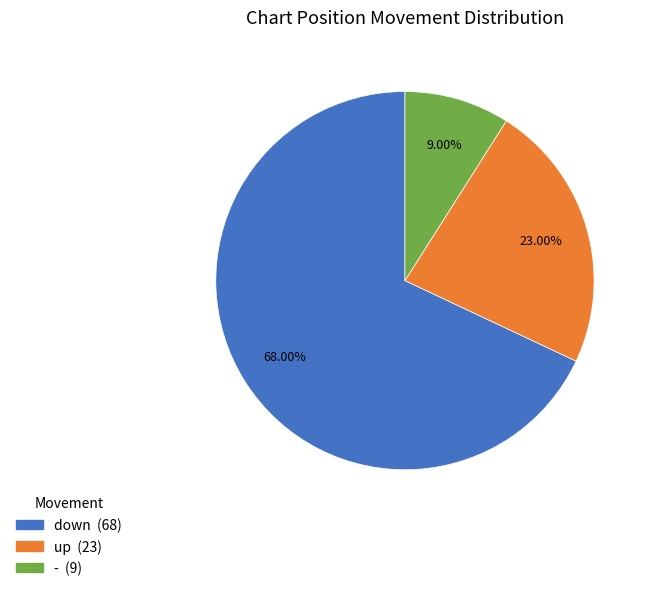

How many segments does this pie chart have?

3